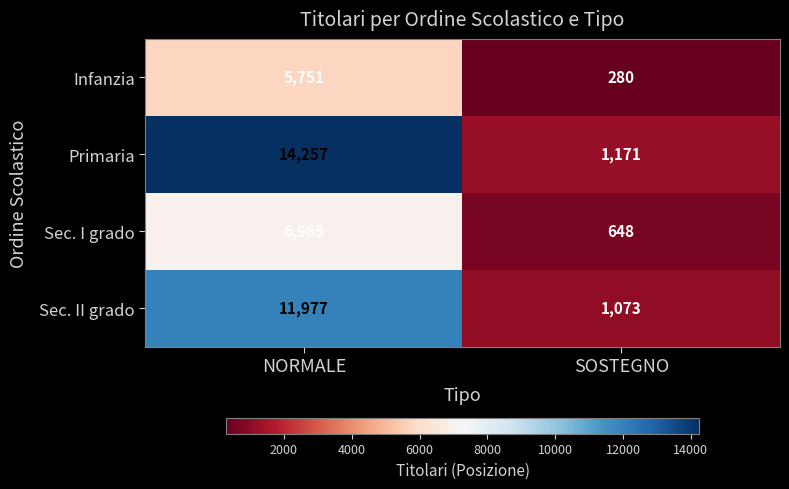

Which category has the lowest value in the Primaria series?

SOSTEGNO